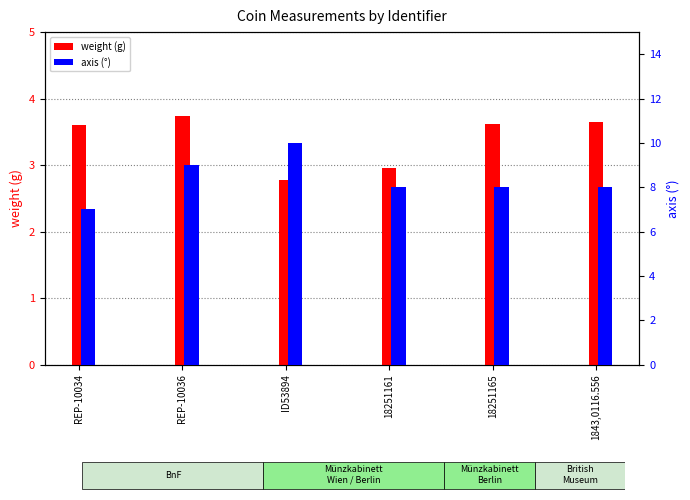

At which category is the sum across all series the highest?

ID53894